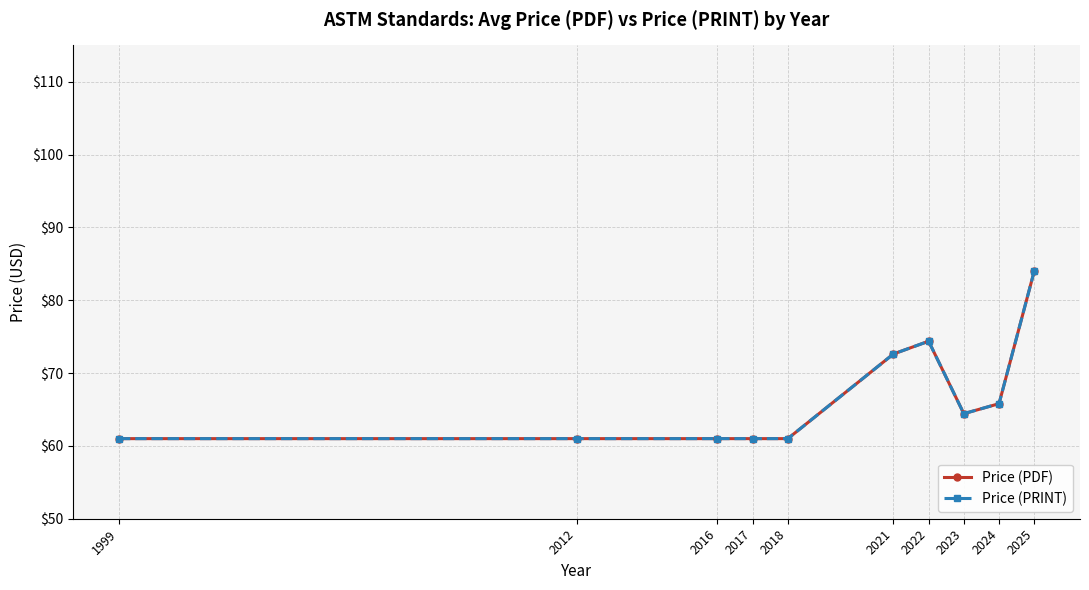

Reading left to right, what are all the values shown in this chart?

Price (PDF): 1999=61.0	2012=61.0	2016=61.0	2017=61.0	2018=61.0	2021=72.6	2022=74.4	2023=64.4	2024=65.8	2025=84.0
Price (PRINT): 1999=61.0	2012=61.0	2016=61.0	2017=61.0	2018=61.0	2021=72.6	2022=74.4	2023=64.4	2024=65.8	2025=84.0